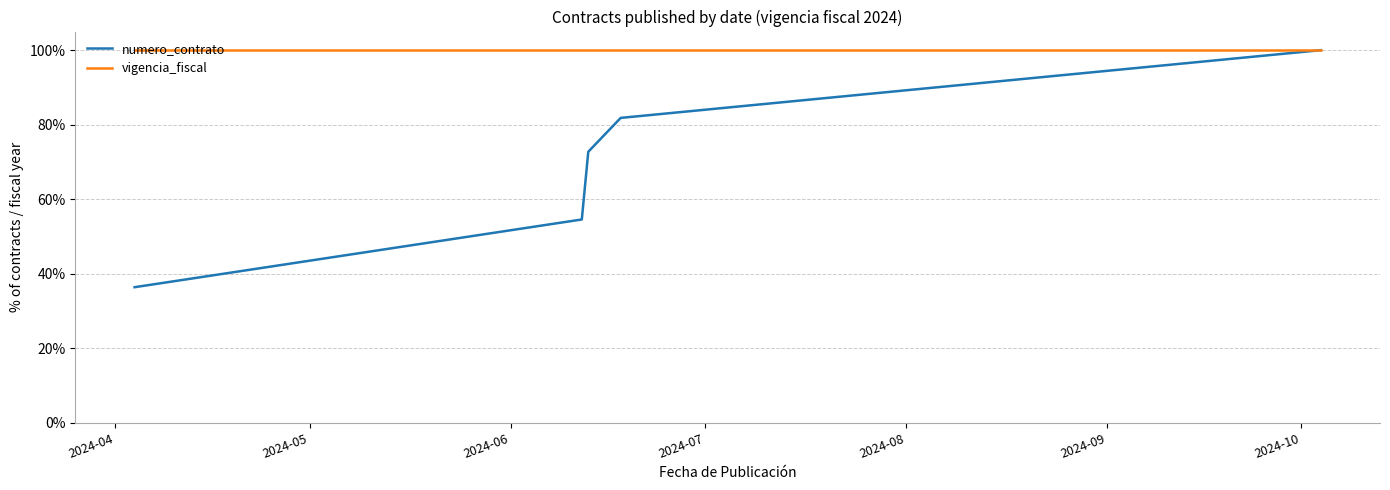

True or false: numero_contrato and vigencia_fiscal intersect in this chart.

False